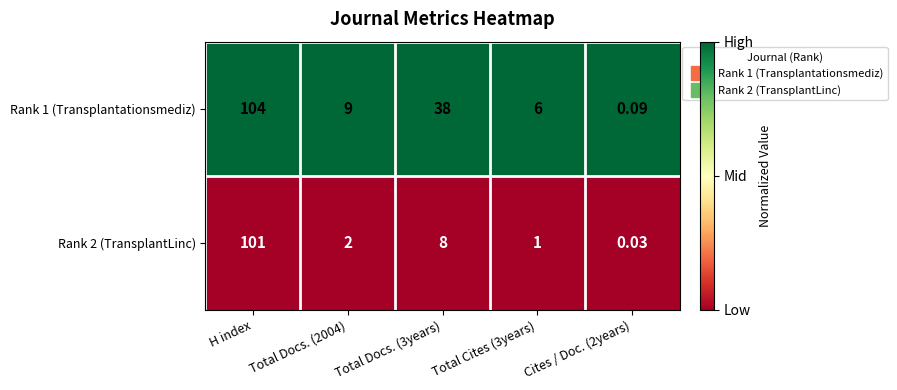

List the series in order of their overall mean, highest first.

Rank 1 (Transplantationsmediz), Rank 2 (TransplantLinc)